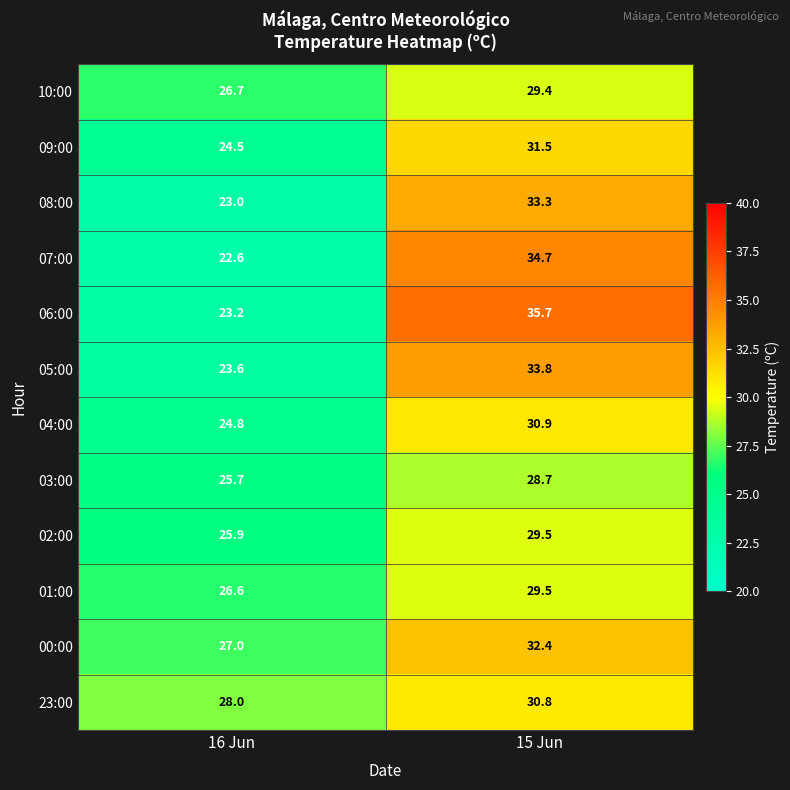

What is the sum of all 10:00 values?

56.1